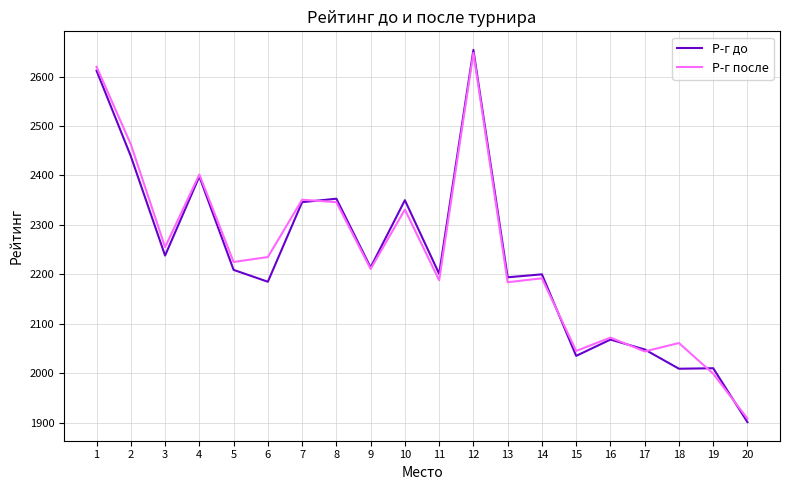

Which series has the widest spread of values?

Р-г до